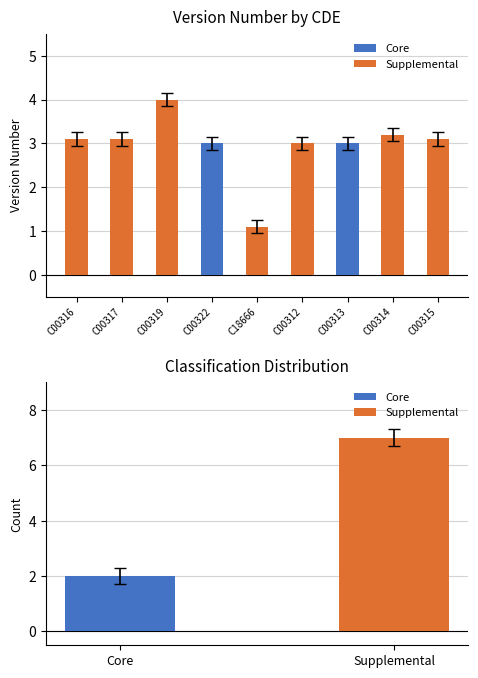

What is the sum of the values at C00313 and C00316?

6.1